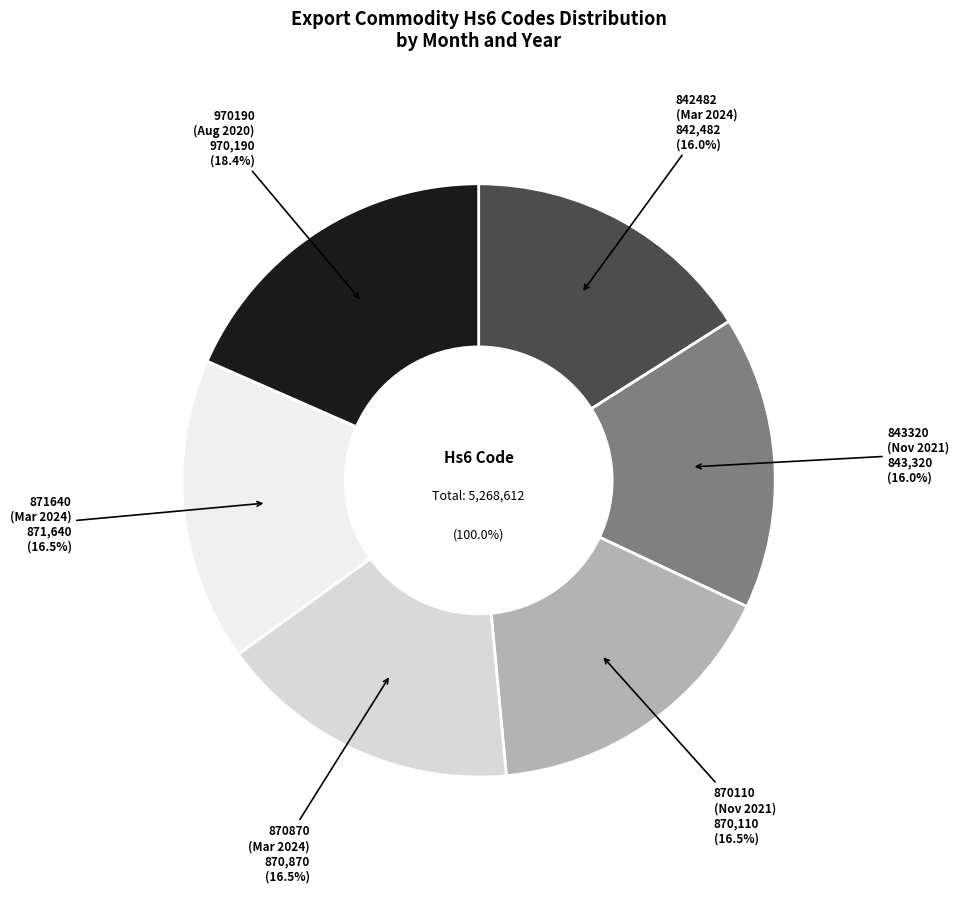

Do August 2020
970190 and March 2024
842482 together represent more than half of the pie?

No